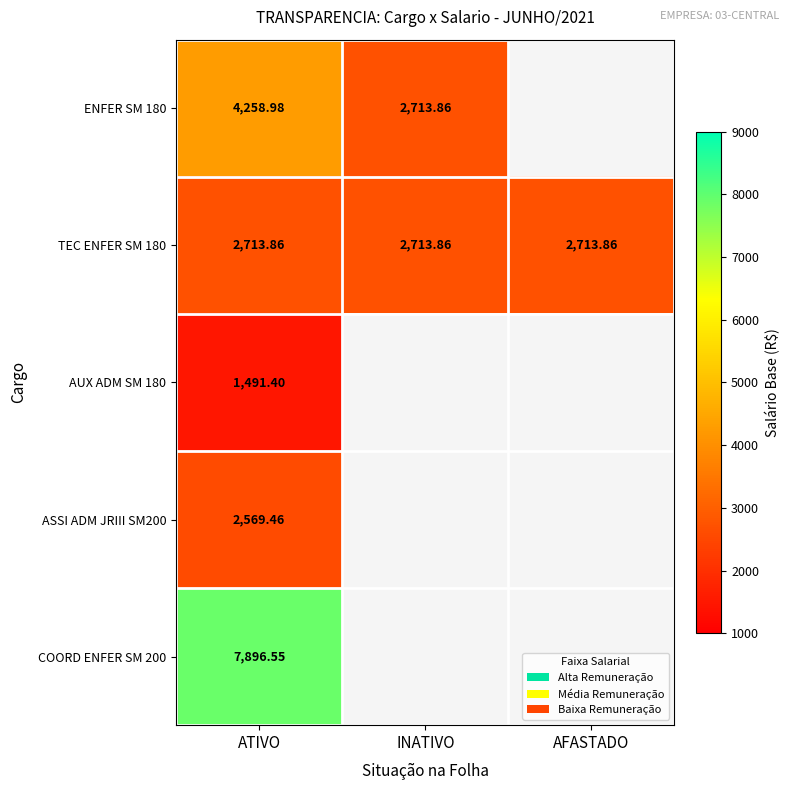

What is the smallest value displayed?

1491.4